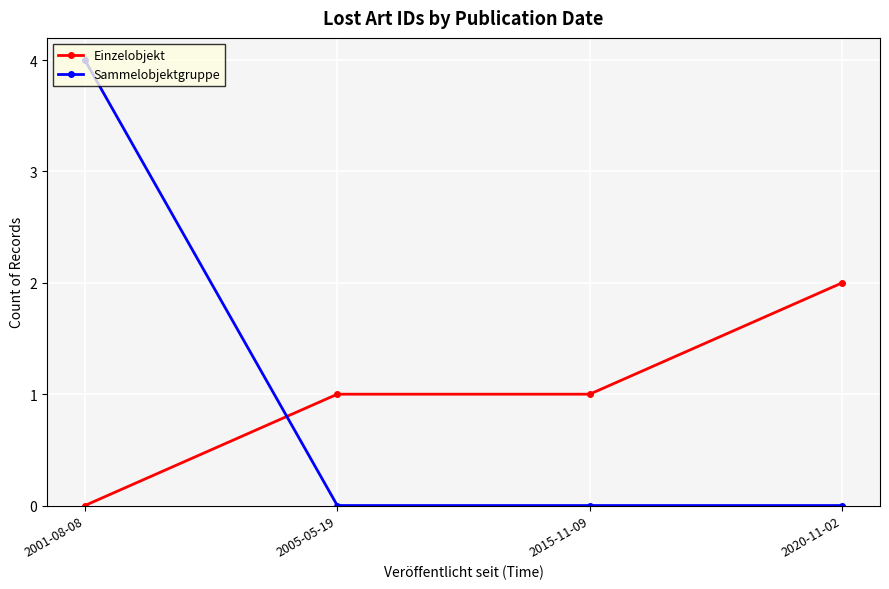

Rank the series at 2005-05-19 from lowest to highest value.

Sammelobjektgruppe, Einzelobjekt